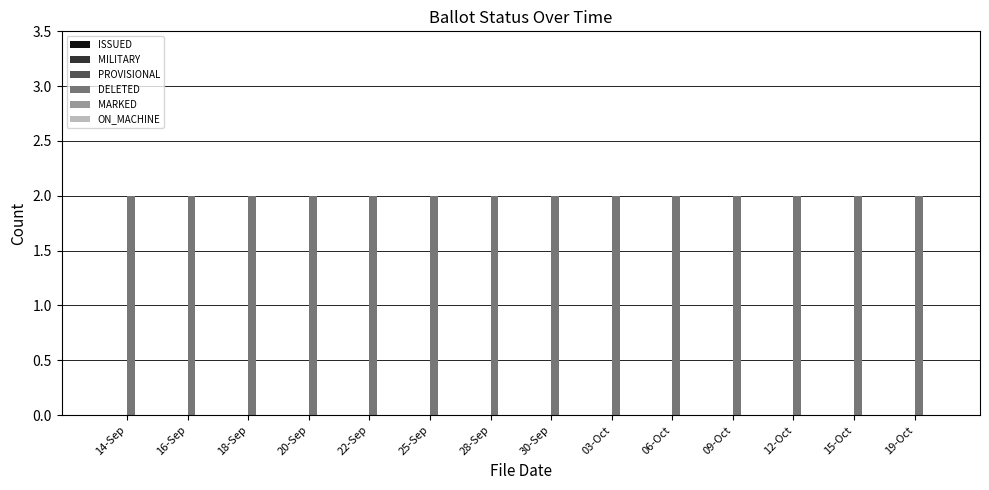

Is the value of ISSUED at 18-Sep greater than the value of MILITARY at 28-Sep?

No